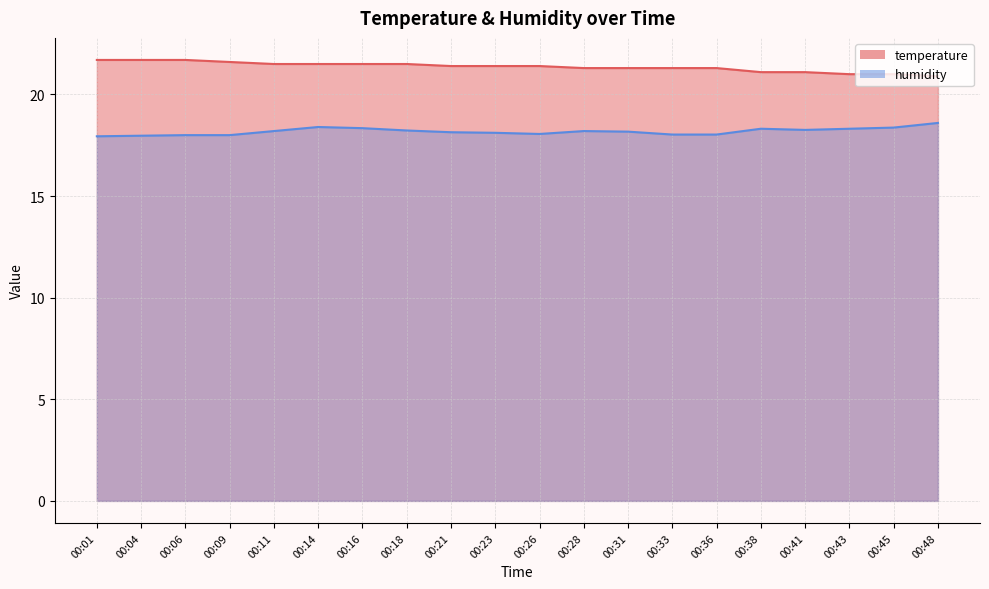

True or false: humidity has a value of 18.2 at 00:28.

True